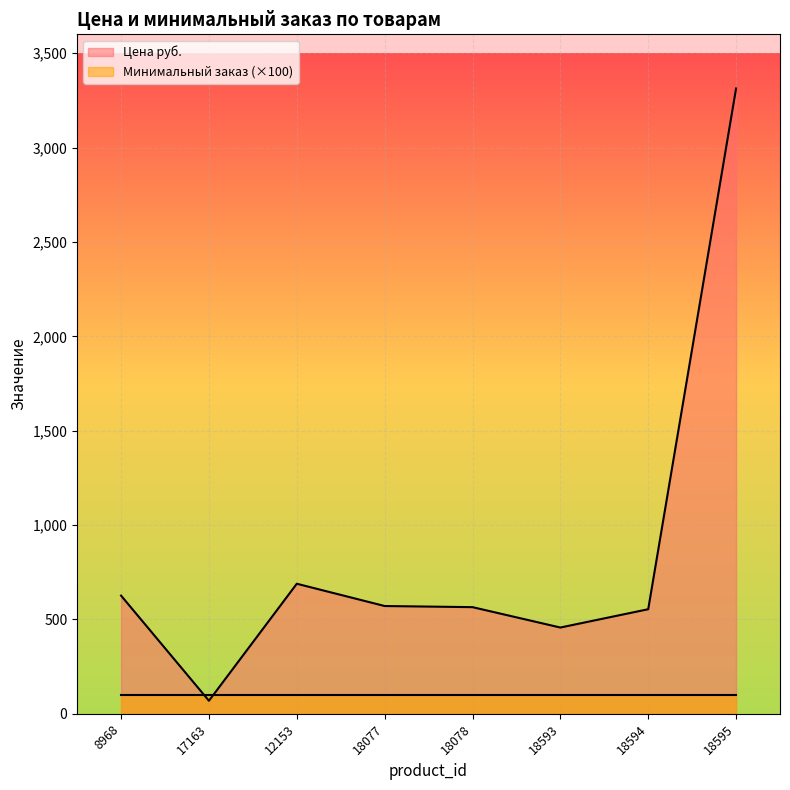

What is the maximum value shown in the chart?

3313